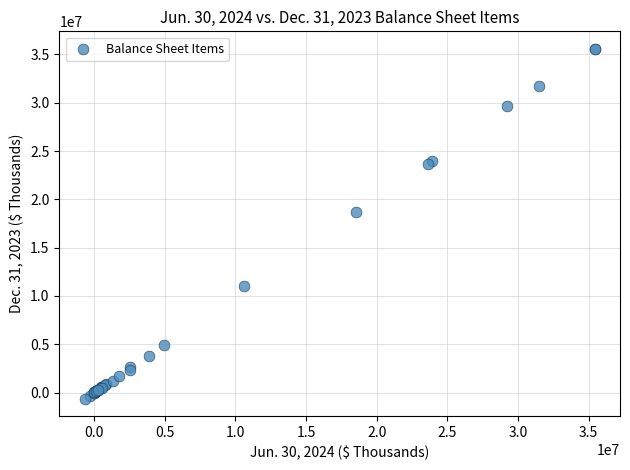

What Y value in the scatter plot is closest to 17478723?

18659544